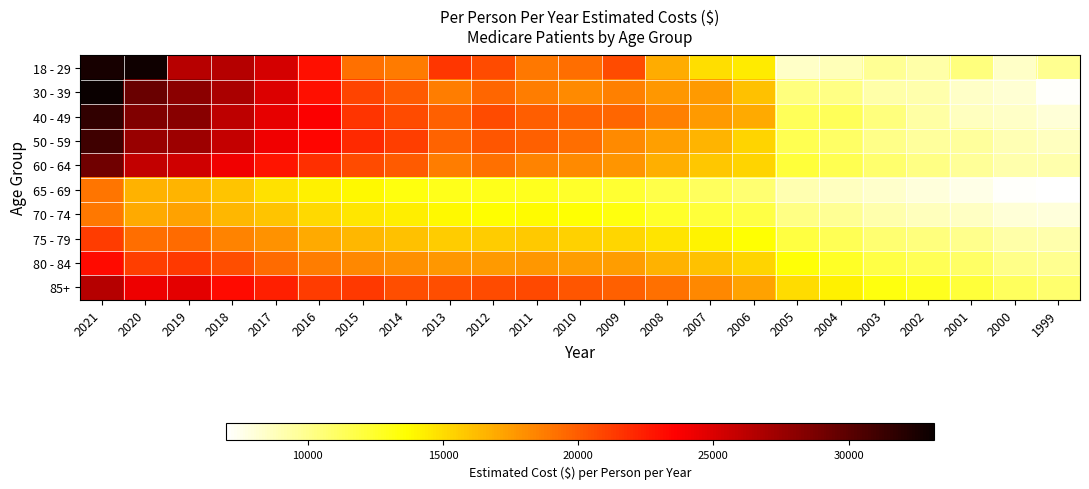

Reading left to right, extract all data points from this chart.

18 - 29: 2021=32636	2020=32931	2019=26357	2018=26483	2017=25242	2016=23003	2015=19245	2014=18840	2013=21488	2012=20645	2011=18908	2010=19281	2009=20650	2008=16832	2007=14940	2006=14357	2005=8489	2004=8838	2003=9792	2002=9321	2001=10397	2000=8503	1999=9938
30 - 39: 2021=33167	2020=29402	2019=28125	2018=26912	2017=24880	2016=23006	2015=20949	2014=20024	2013=18702	2012=19630	2011=18655	2010=18146	2009=18616	2008=17689	2007=17590	2006=15987	2005=10392	2004=10185	2003=9318	2002=9221	2001=8477	2000=8201	1999=7090
40 - 49: 2021=31546	2020=28472	2019=28225	2018=26111	2017=24490	2016=23693	2015=21517	2014=20679	2013=19836	2012=20599	2011=19883	2010=19735	2009=19589	2008=18548	2007=17565	2006=16935	2005=11320	2004=11316	2003=10419	2002=9345	2001=8676	2000=8481	1999=8097
50 - 59: 2021=31052	2020=27631	2019=27344	2018=25858	2017=24092	2016=23346	2015=22012	2014=21123	2013=19724	2012=20233	2011=19764	2010=19344	2009=18226	2008=17378	2007=16583	2006=15345	2005=11505	2004=10980	2003=10145	2002=9600	2001=9596	2000=8946	1999=8655
60 - 64: 2021=29108	2020=25916	2019=25488	2018=24061	2017=22741	2016=21786	2015=20683	2014=19974	2013=18652	2012=19195	2011=18478	2010=18208	2009=17797	2008=16753	2007=15807	2006=15330	2005=12100	2004=11572	2003=10834	2002=10168	2001=9712	2000=9138	1999=9141
65 - 69: 2021=18968	2020=16635	2019=16580	2018=15876	2017=14837	2016=14207	2015=13892	2014=13285	2013=12986	2012=12979	2011=12844	2010=12518	2009=12323	2008=11687	2007=11259	2006=10734	2005=9118	2004=8708	2003=8345	2002=7946	2001=7664	2000=7085	1999=6974
70 - 74: 2021=18876	2020=16971	2019=17250	2018=16419	2017=15913	2016=15144	2015=14566	2014=14247	2013=13880	2012=13697	2011=13731	2010=13578	2009=13260	2008=12580	2007=12179	2006=11814	2005=10244	2004=9822	2003=9218	2002=8815	2001=8545	2000=8000	1999=7942
75 - 79: 2021=21231	2020=19294	2019=19389	2018=18510	2017=17887	2016=16934	2015=16474	2014=16053	2013=15584	2012=15608	2011=15740	2010=15405	2009=15235	2008=14700	2007=14099	2006=13615	2005=11974	2004=11452	2003=10758	2002=10386	2001=10009	2000=9289	1999=9167
80 - 84: 2021=23214	2020=21112	2019=21316	2018=20493	2017=19355	2016=18674	2015=18262	2014=17941	2013=17629	2012=17575	2011=17704	2010=17511	2009=17433	2008=16623	2007=16013	2006=15343	2005=13465	2004=12626	2003=11863	2002=11398	2001=11059	2000=10102	1999=9869
85+: 2021=26483	2020=24178	2019=24574	2018=23178	2017=22389	2016=21251	2015=21394	2014=20581	2013=20567	2012=20609	2011=20686	2010=20244	2009=19858	2008=19206	2007=18312	2006=17276	2005=14979	2004=14162	2003=13274	2002=12848	2001=12121	2000=11252	1999=10762